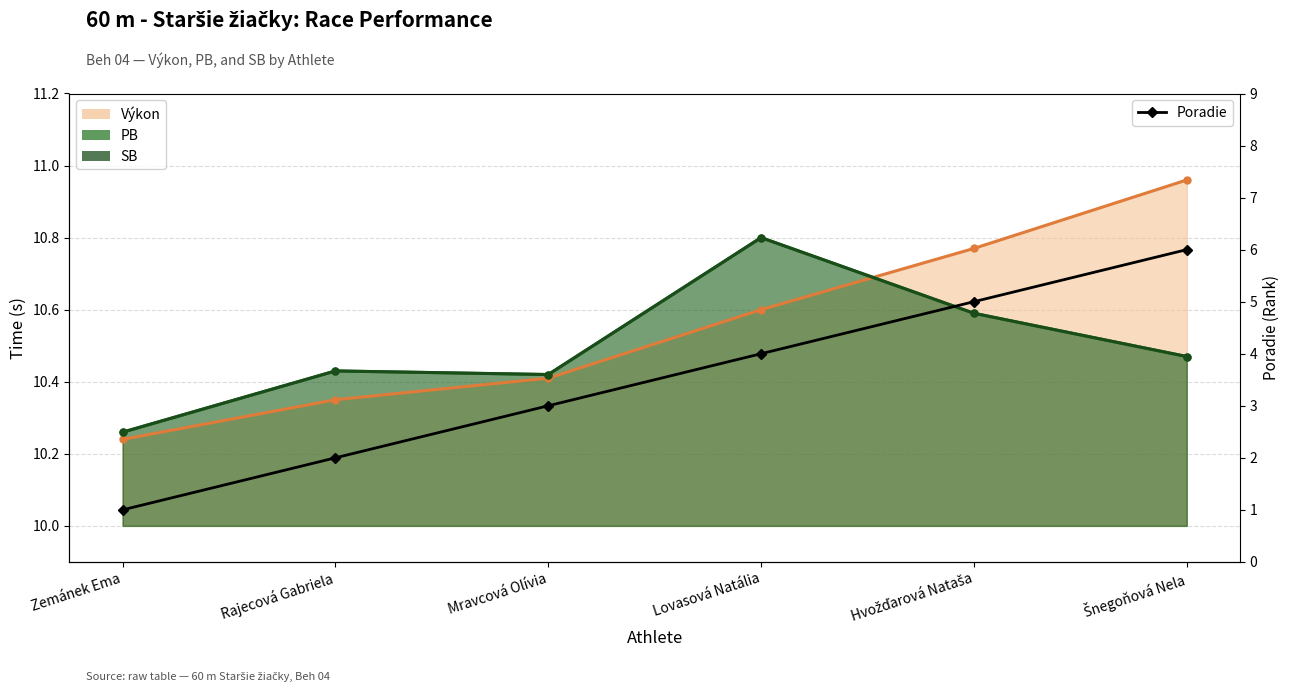

What value does the data have at Lovasová Natália?

4